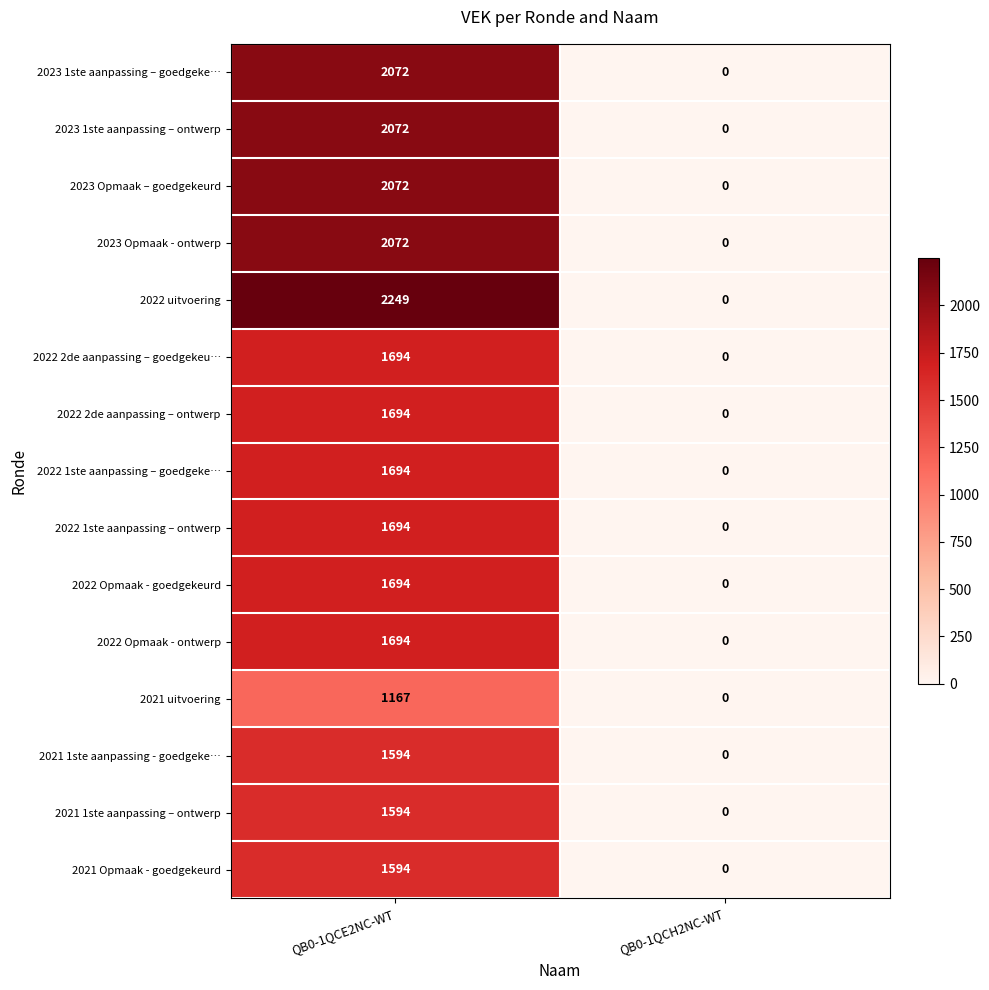

What is the sum of the 2022 Opmaak - goedgekeurd values at QB0-1QCH2NC-WT and QB0-1QCE2NC-WT?

1694